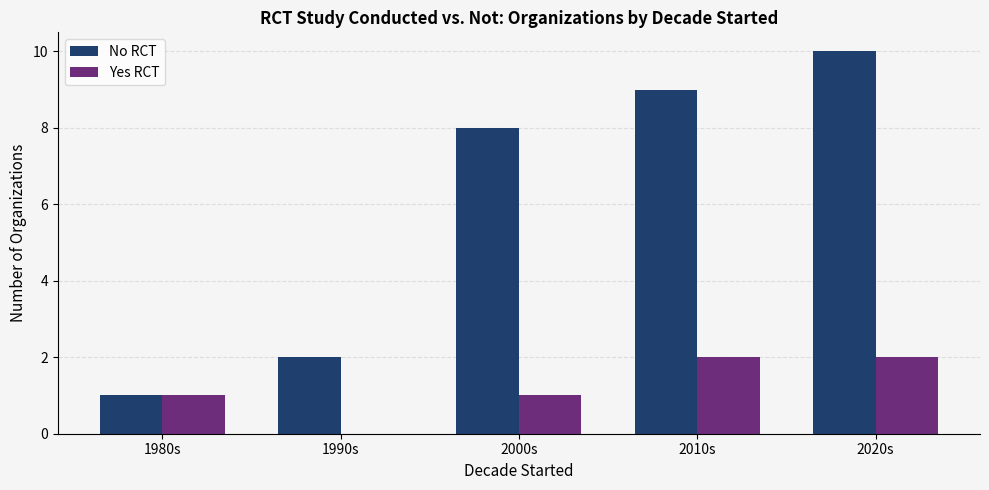

Which series has the widest spread of values?

No RCT